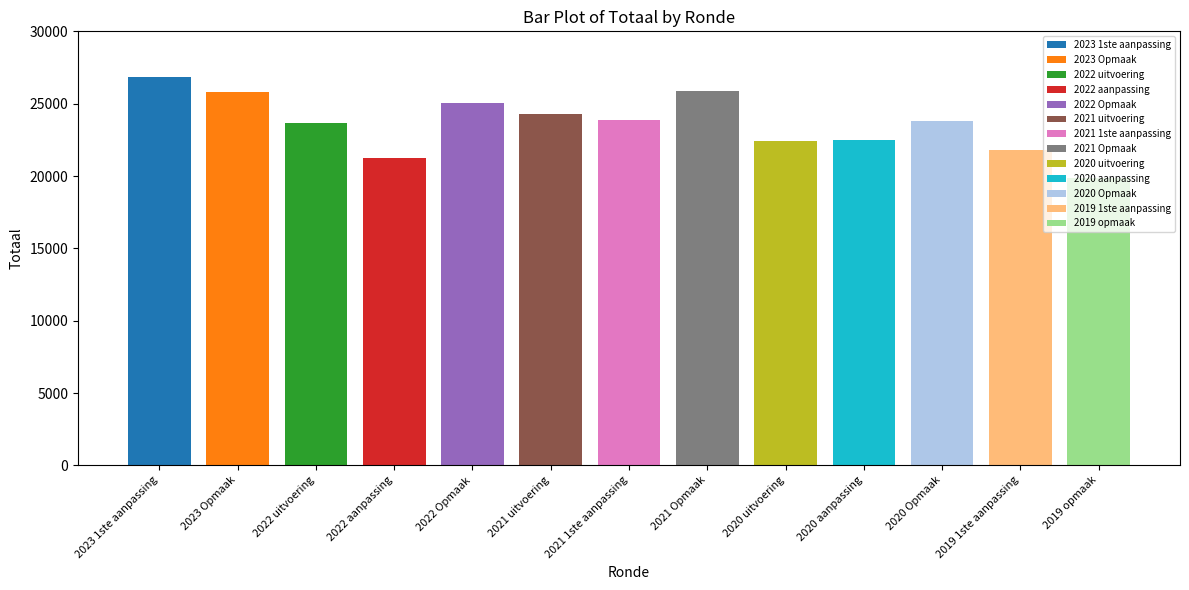

Rank the categories by value from highest to lowest.

2023 1ste aanpassing, 2021 Opmaak, 2023 Opmaak, 2022 Opmaak, 2021 uitvoering, 2021 1ste aanpassing, 2020 Opmaak, 2022 uitvoering, 2020 aanpassing, 2020 uitvoering, 2019 1ste aanpassing, 2022 aanpassing, 2019 opmaak